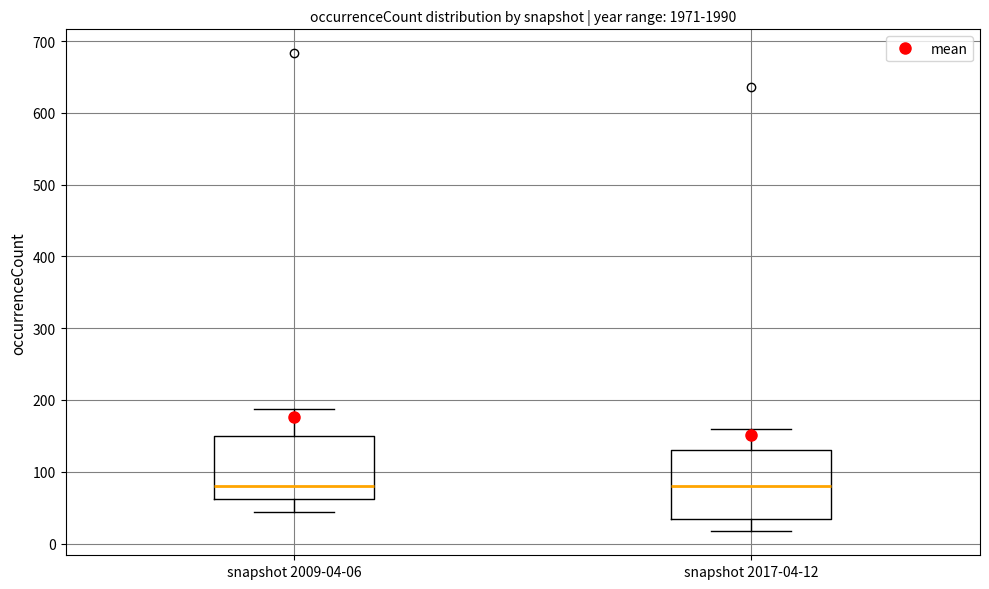

Comparing the boxes themselves (not the whiskers), which one is the tallest?

snapshot 2017-04-12